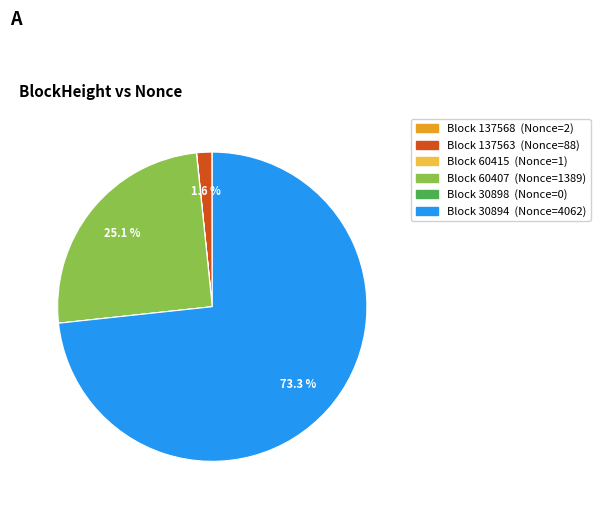

Does any single category account for the majority?

Yes